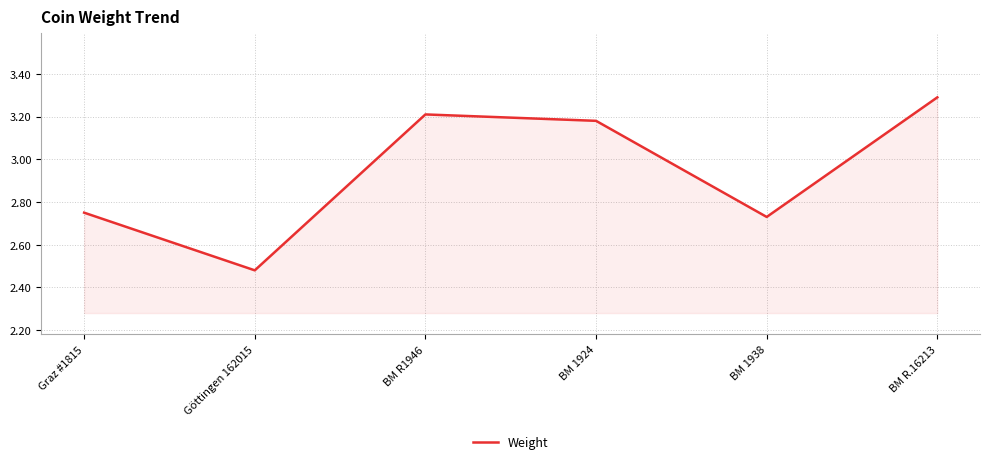

Which category has the lowest value across all series?

Göttingen 162015